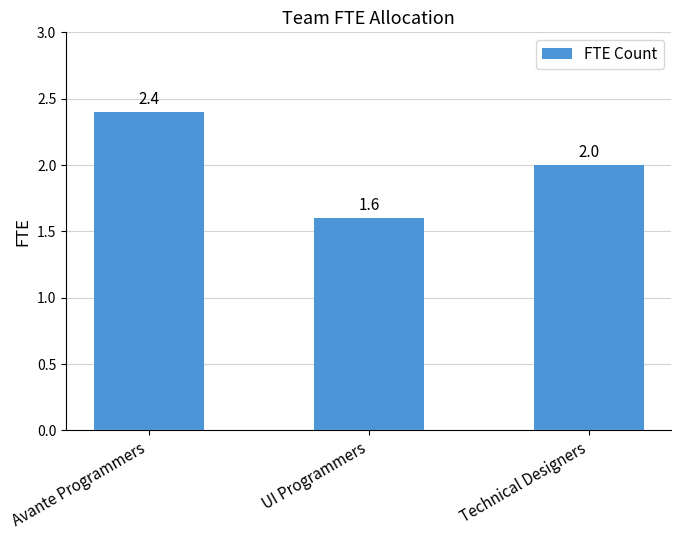

What is the value of the 2nd bar from the left?

1.6